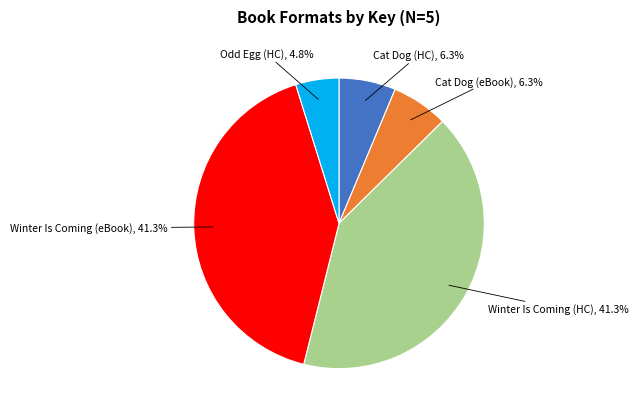

Is there a majority slice in this chart?

No